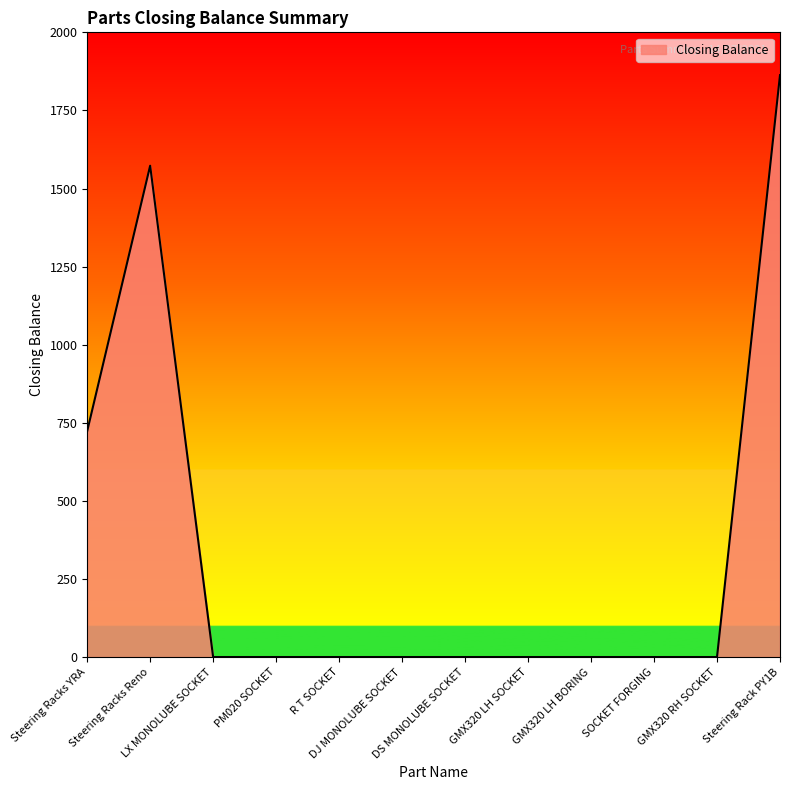

What is the greatest value displayed?

1863